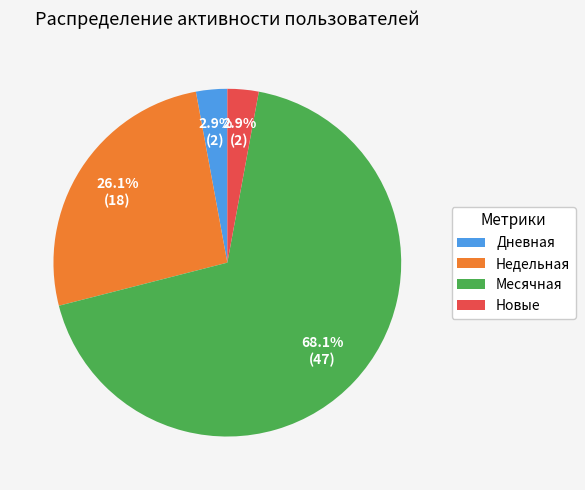

What is the ratio of the value at Месячная to the value at Новые?

23.5